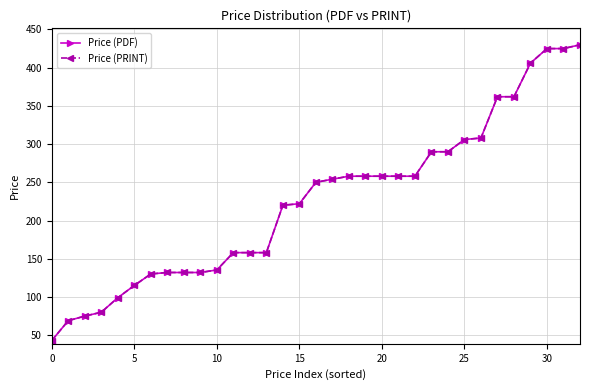

Does the chart have visible grid lines?

Yes